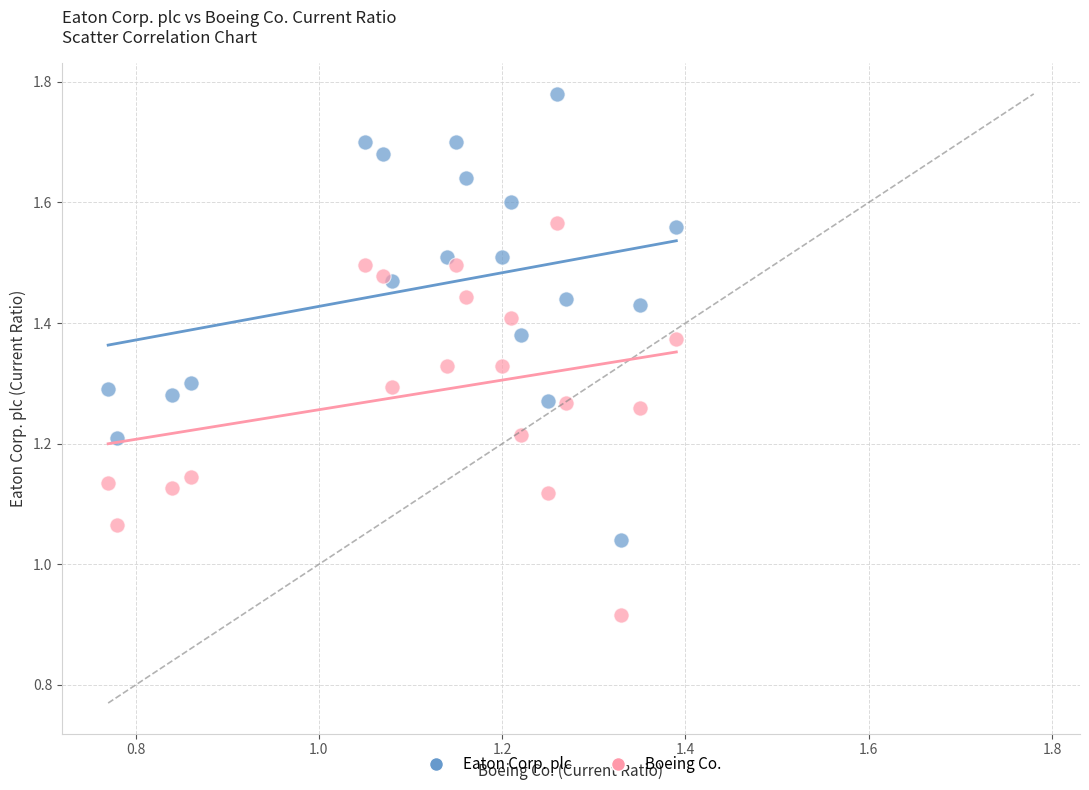

Which series contains the highest Y value?

Eaton Corp. plc